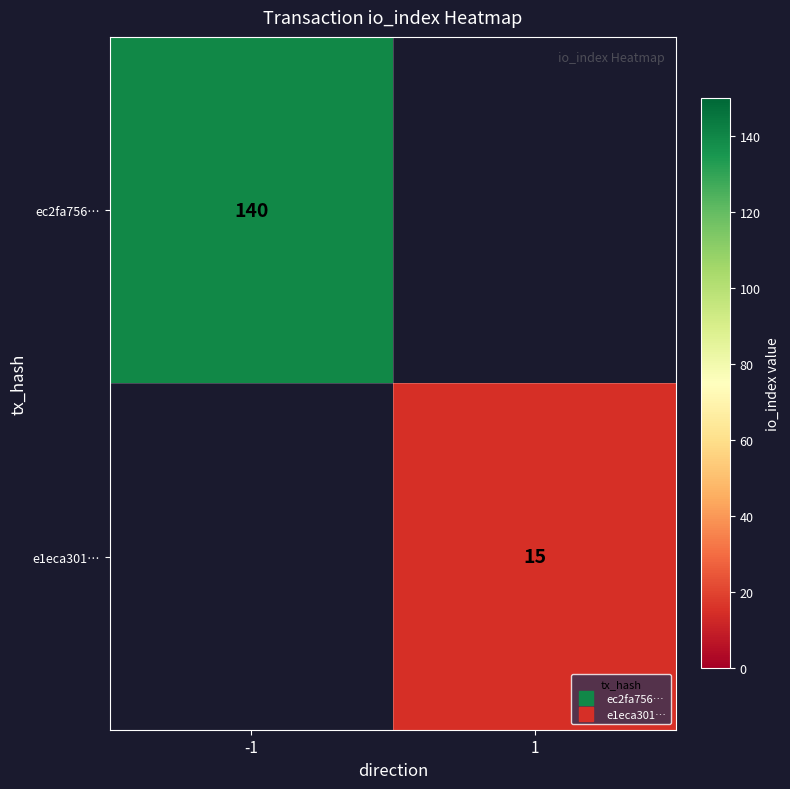

What is the spread (max minus min) of values at 1?

15